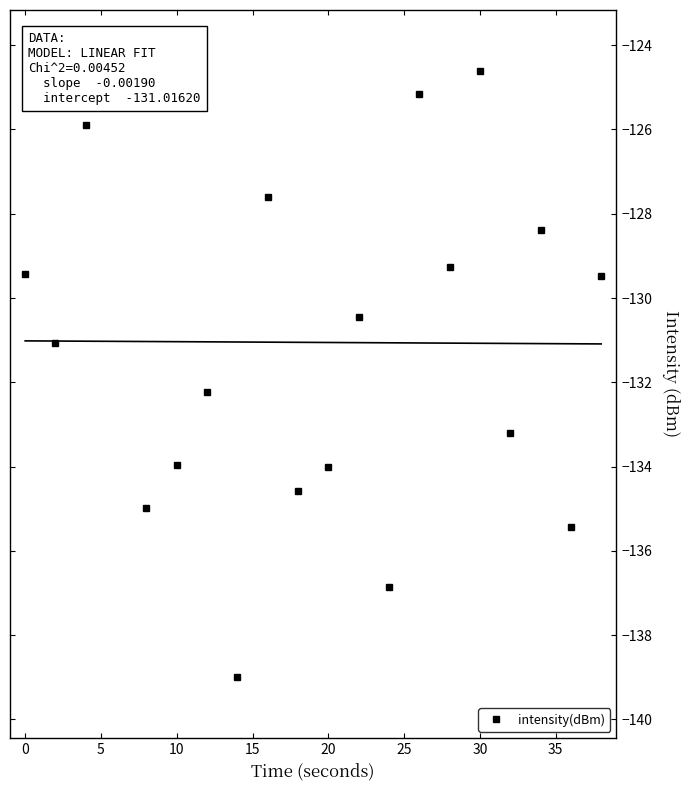

How many points are lower than both their immediate neighbors (excluding endpoints)?

8